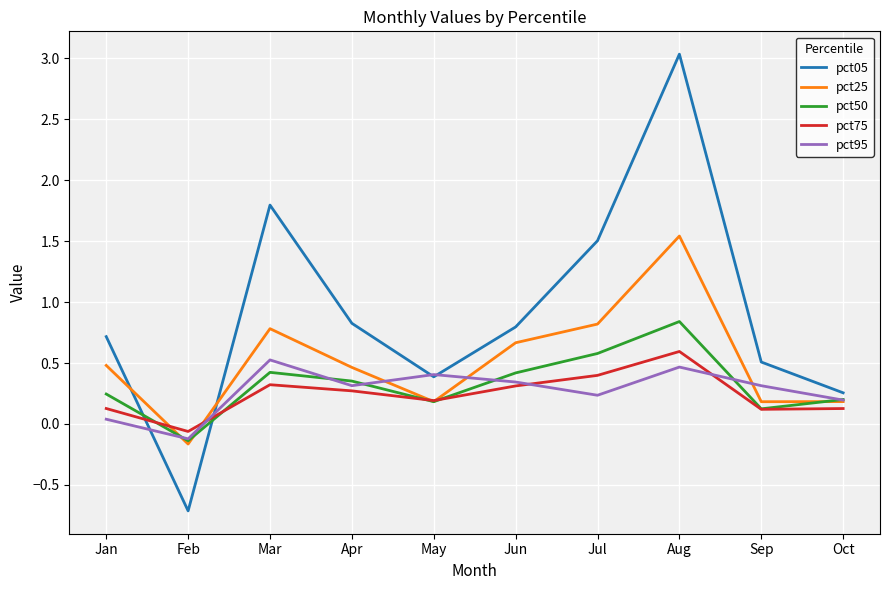

Which category has the highest value in the pct05 series?

Aug